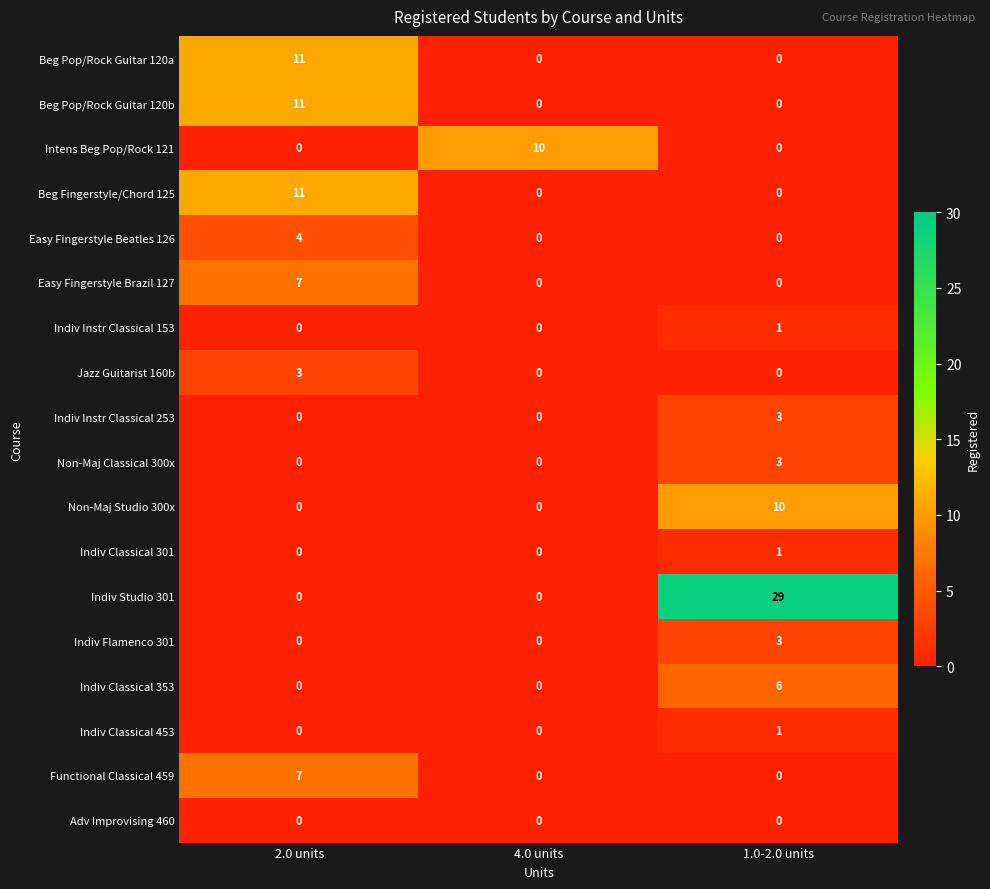

What is the difference between the maximum and minimum values in the Indiv Instr Classical 253 series?

3